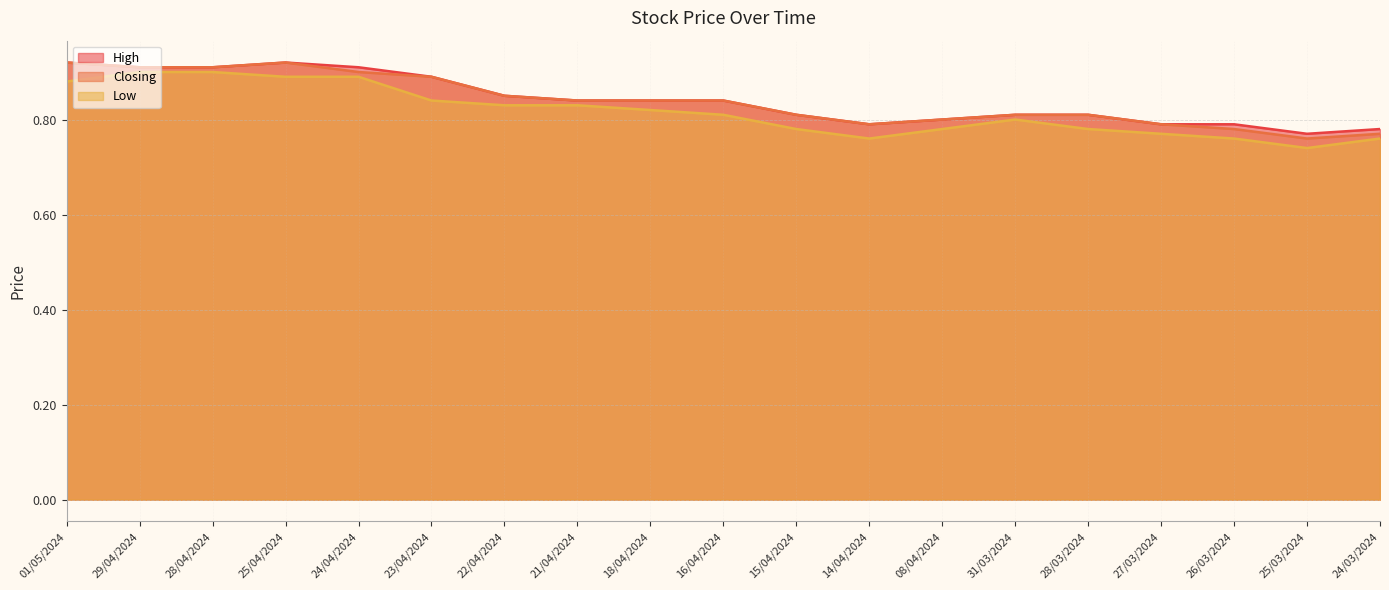

How many interior local valleys does the High series have?

2